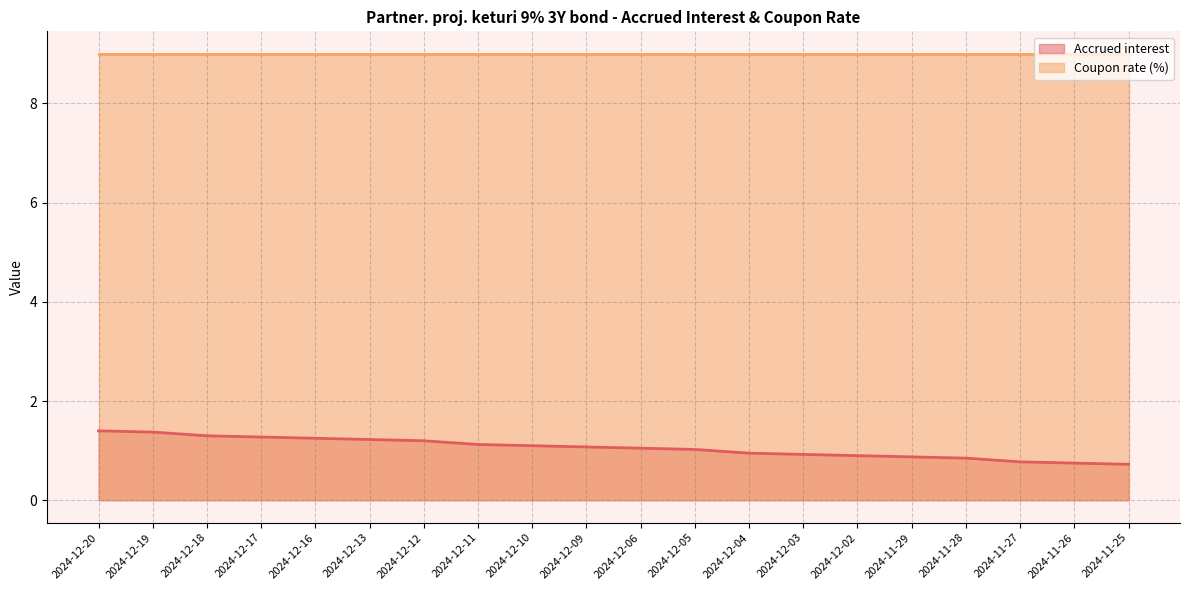

What is the value of the 19th point from the left?

0.8